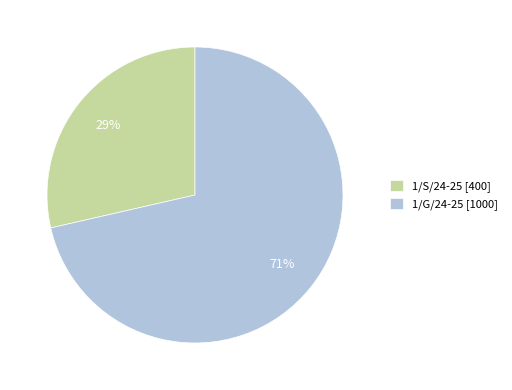

Is the sum of 1/G/24-25 [1000] and 1/S/24-25 [400] greater than half?

Yes